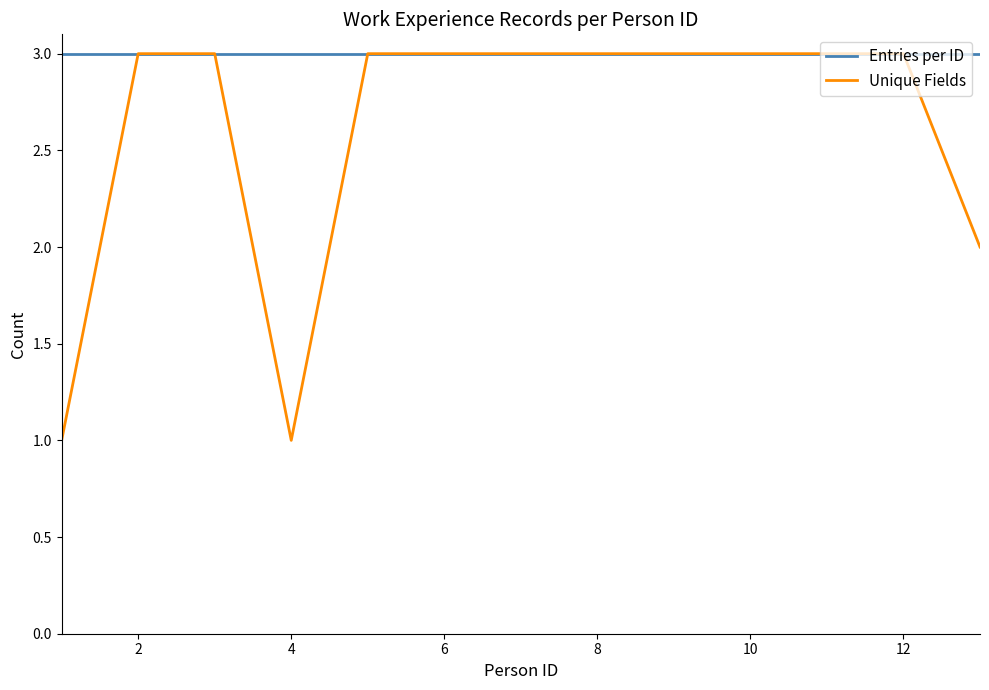

How many Unique Fields values are between 3 and 4?

10